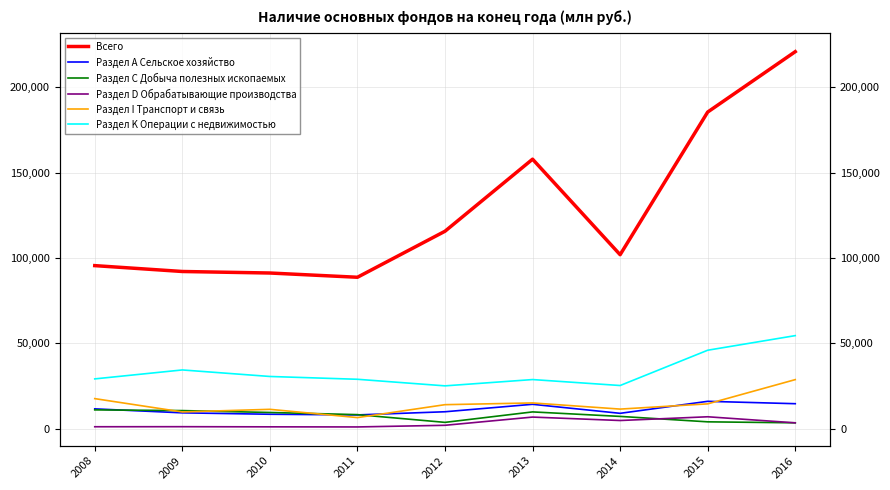

Reading left to right, extract all data points from this chart.

Всего: 2008=95489	2009=92048	2010=91156	2011=88666	2012=115645	2013=157883	2014=101884	2015=185525	2016=220917
Раздел А Сельское хозяйство: 2008=11513	2009=9181	2010=8352	2011=7964	2012=9816	2013=14189	2014=8895	2015=15933	2016=14540
Раздел С Добыча полезных ископаемых: 2008=10914	2009=10499	2010=9393	2011=8127	2012=3594	2013=9728	2014=7091	2015=3909	2016=3332
Раздел D Обрабатывающие производства: 2008=1027	2009=1062	2010=976	2011=914	2012=1879	2013=6697	2014=4686	2015=6875	2016=3324
Раздел I Транспорт и связь: 2008=17515	2009=9703	2010=11239	2011=6396	2012=13970	2013=14988	2014=11379	2015=14443	2016=28658
Раздел K Операции с недвижимостью: 2008=29084	2009=34328	2010=30502	2011=28857	2012=24998	2013=28692	2014=25199	2015=45887	2016=54451